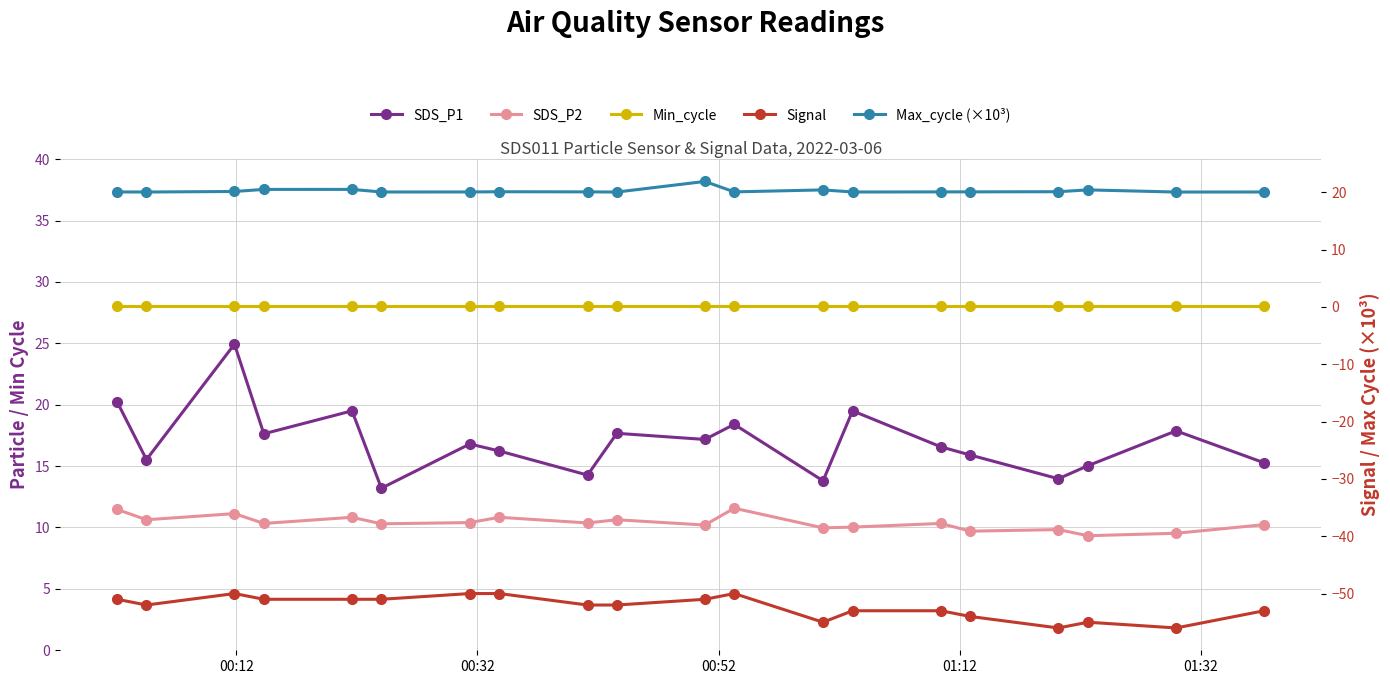

At how many categories does at least one series exceed 11?

20